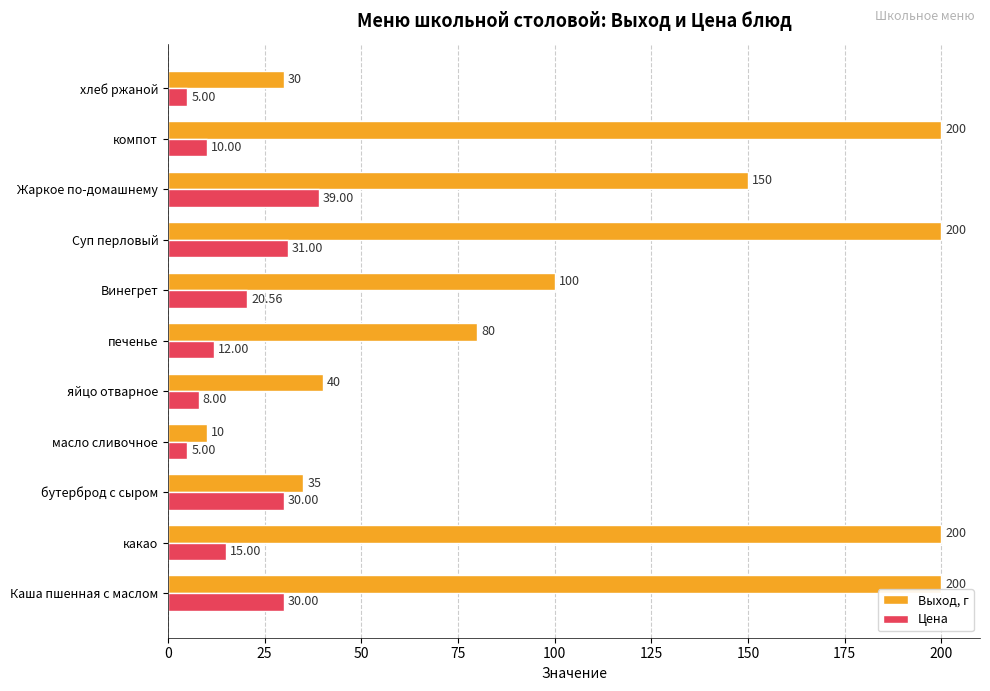

Rank the series at яйцо отварное from lowest to highest value.

Цена, Выход, г